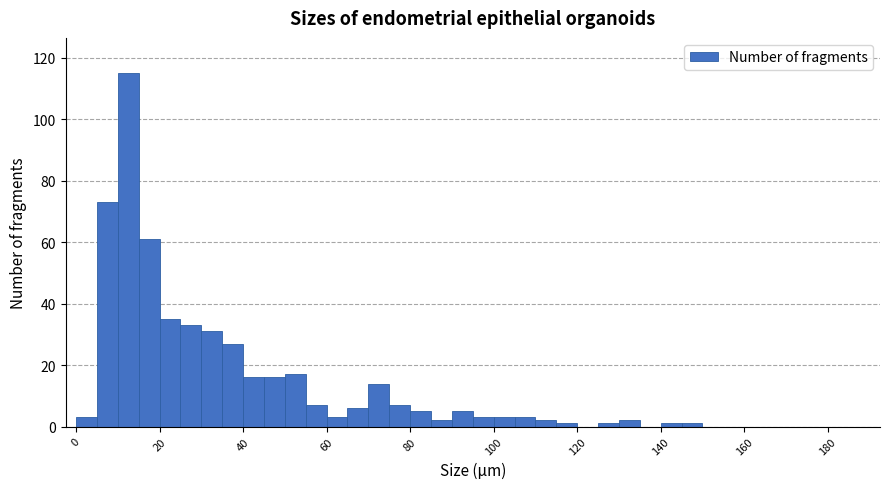

Around what value on the x-axis is the tallest bar? Give the approximate position of its centre, as read against the axis.

12